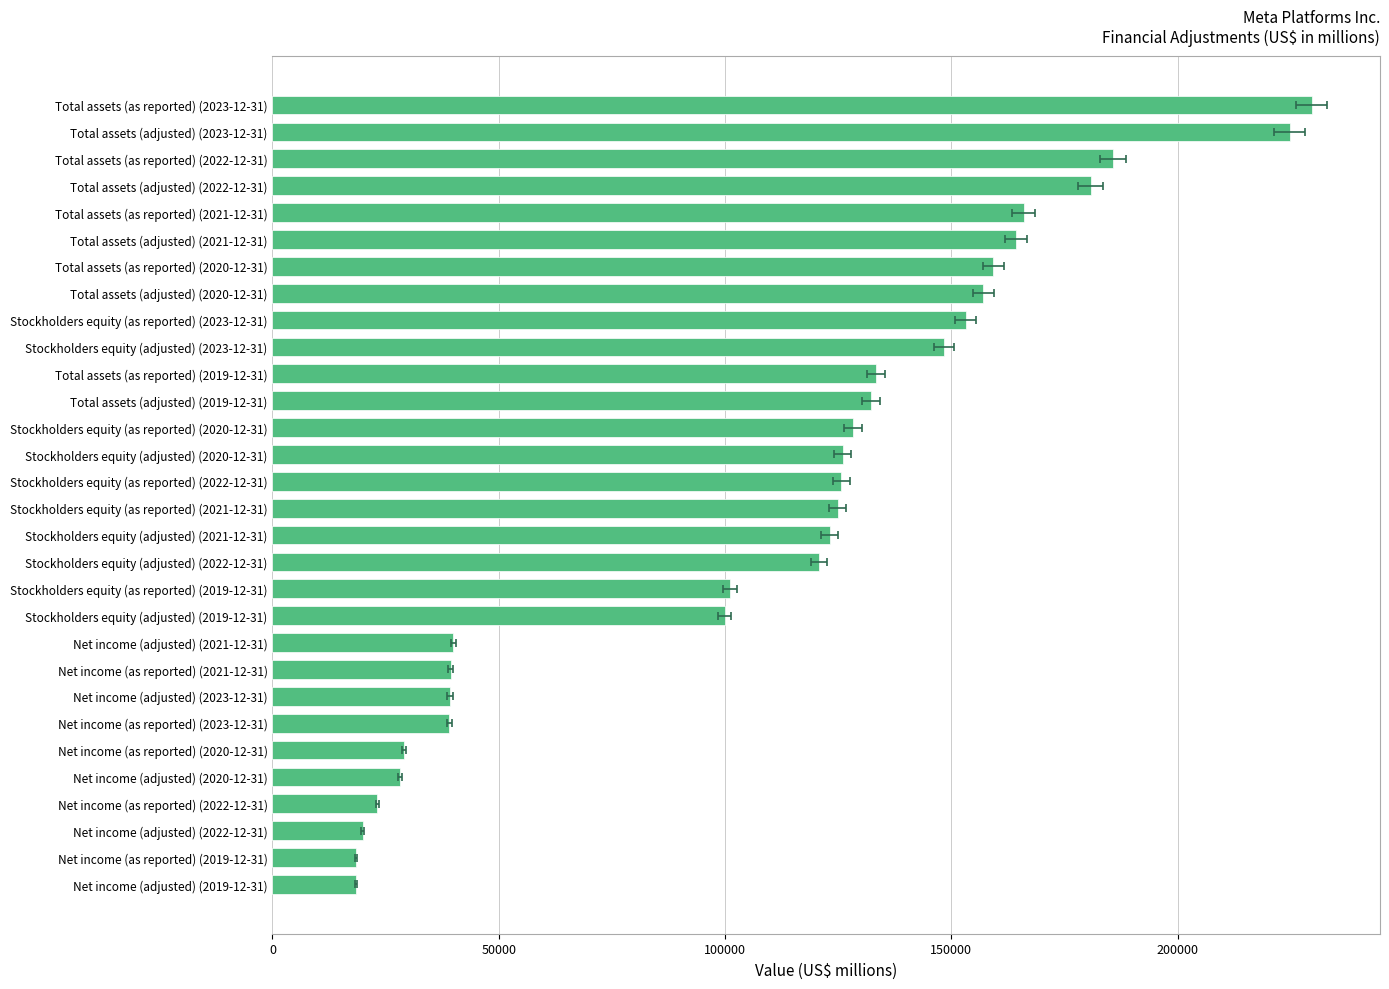

What is the difference between the values at Total assets (adjusted) (2019-12-31) and Net income (as reported) (2023-12-31)?

93122